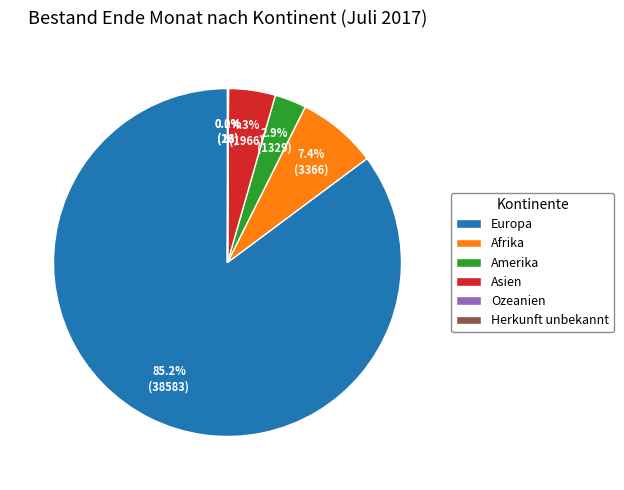

Does Europa represent more than half of the total?

Yes